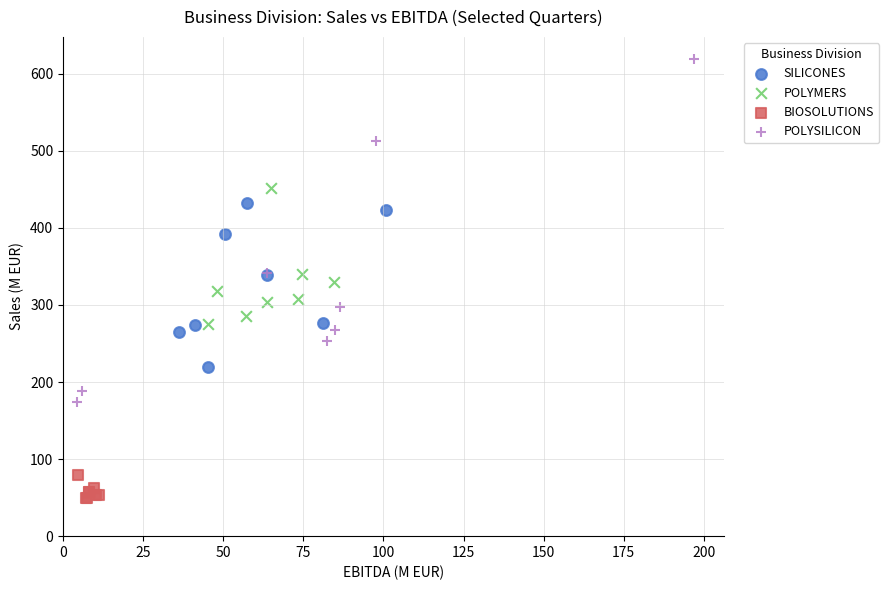

Which series has the largest Y range (max minus min)?

POLYSILICON